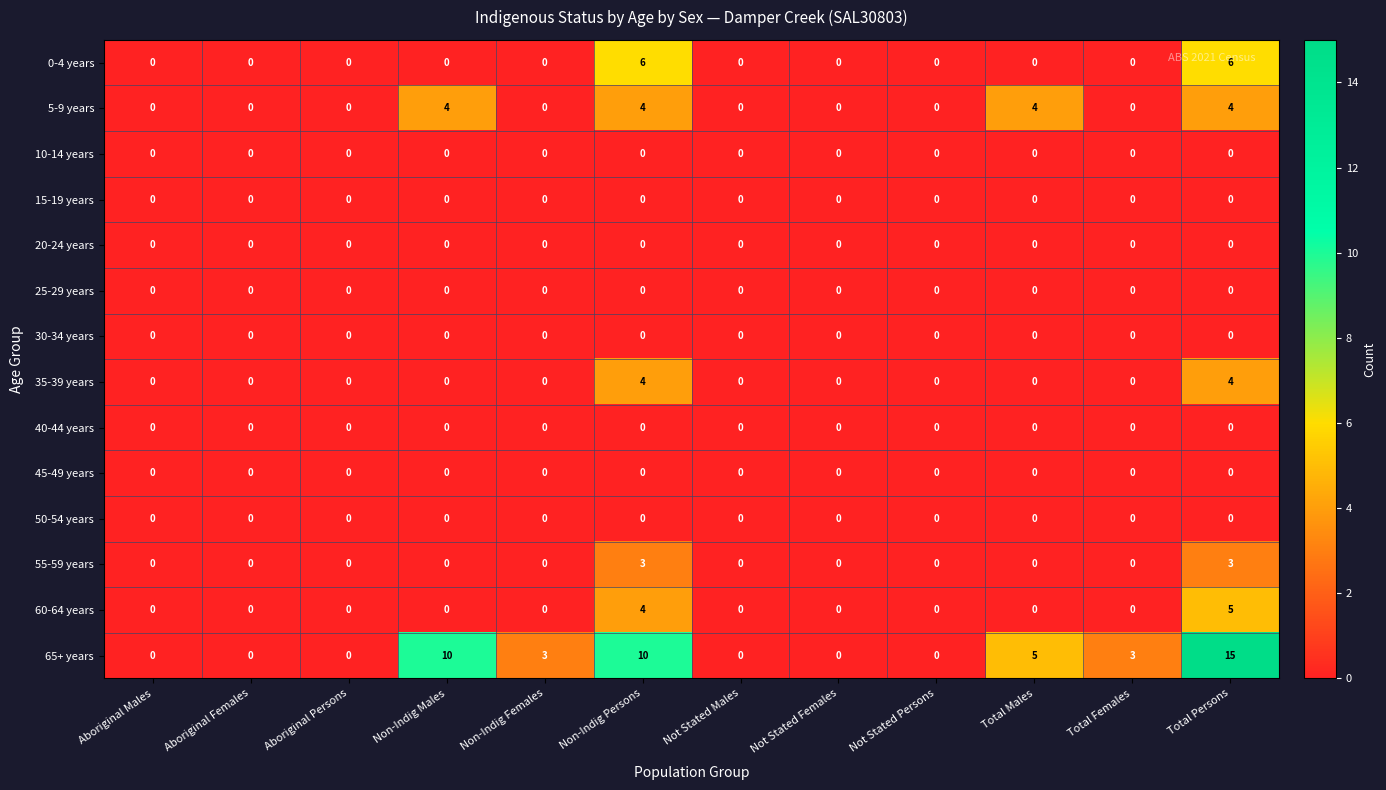

Which series changed the most between Aboriginal Persons and Non-Indig Females?

65+ years